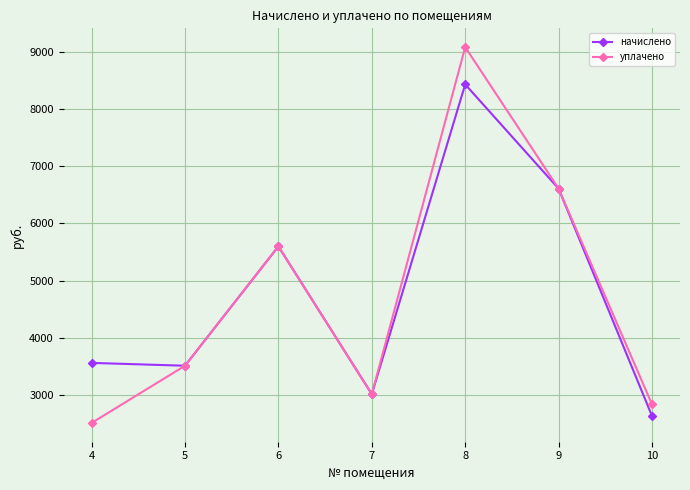

The value of уплачено at 6 is 9804.3. True or false?

False